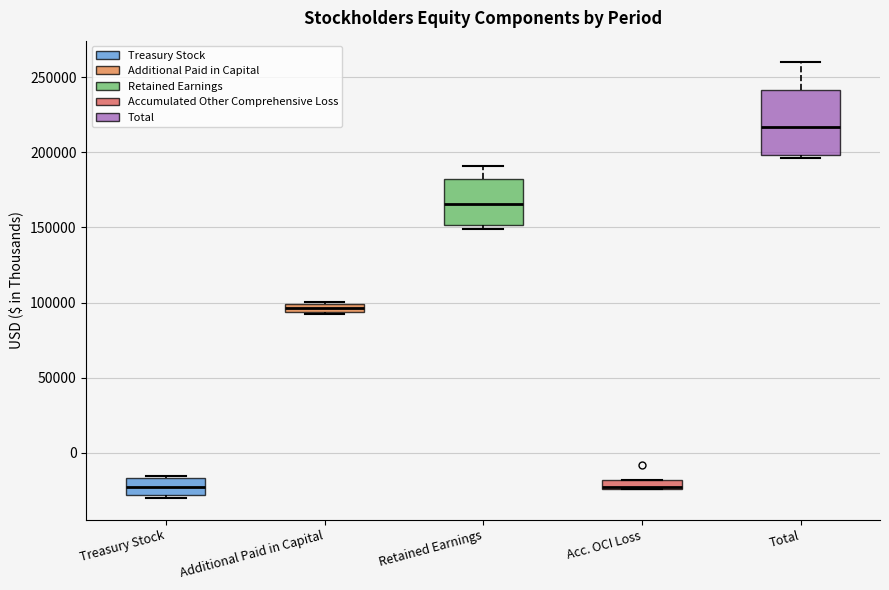

Where is the lower edge of the box for Retained Earnings on the y-axis? The values are not printed on the chart, so give them approximately, as read against the axis.

150000